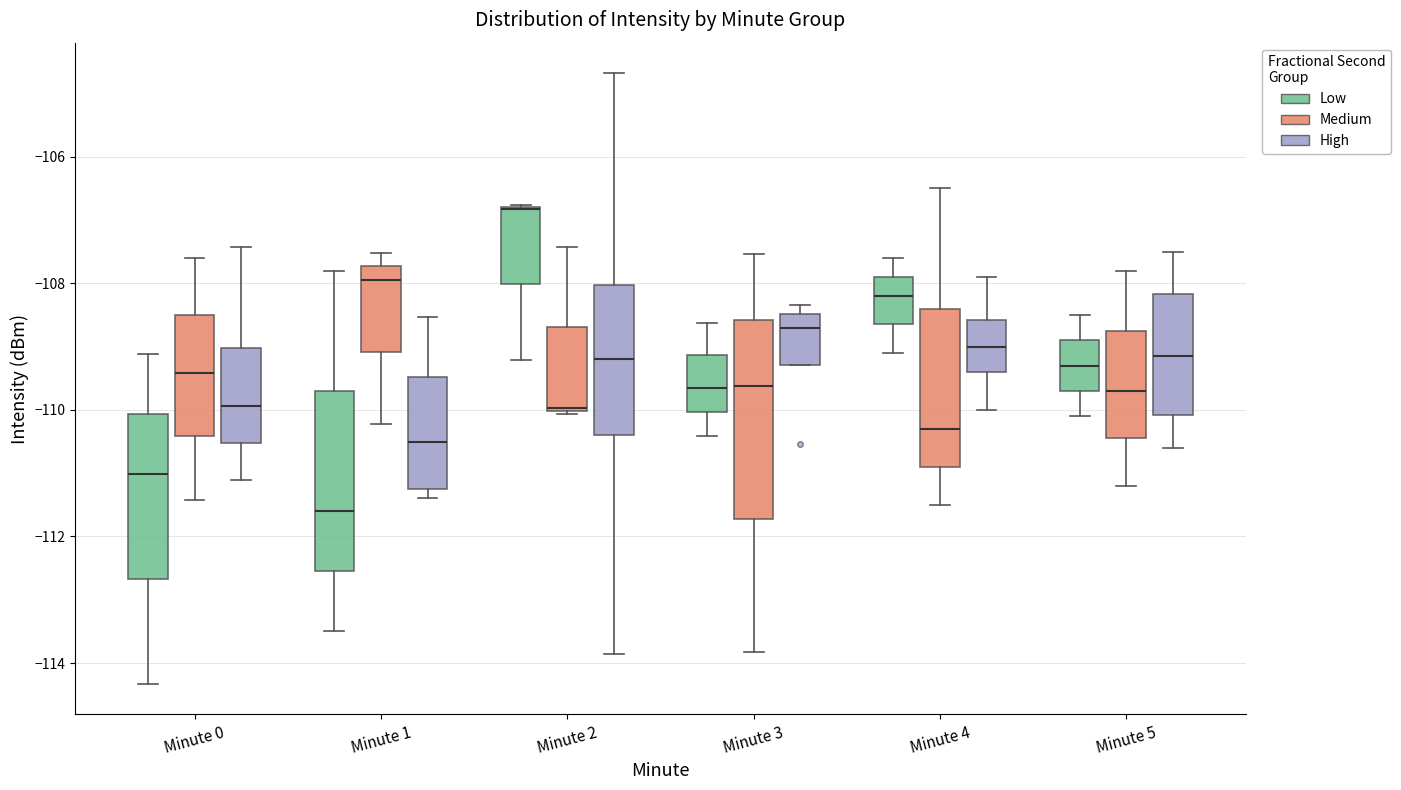

Where does the lower whisker of the box for Minute 4 (High) end on the y-axis? The values are not printed on the chart, so give them approximately, as read against the axis.

-110.0